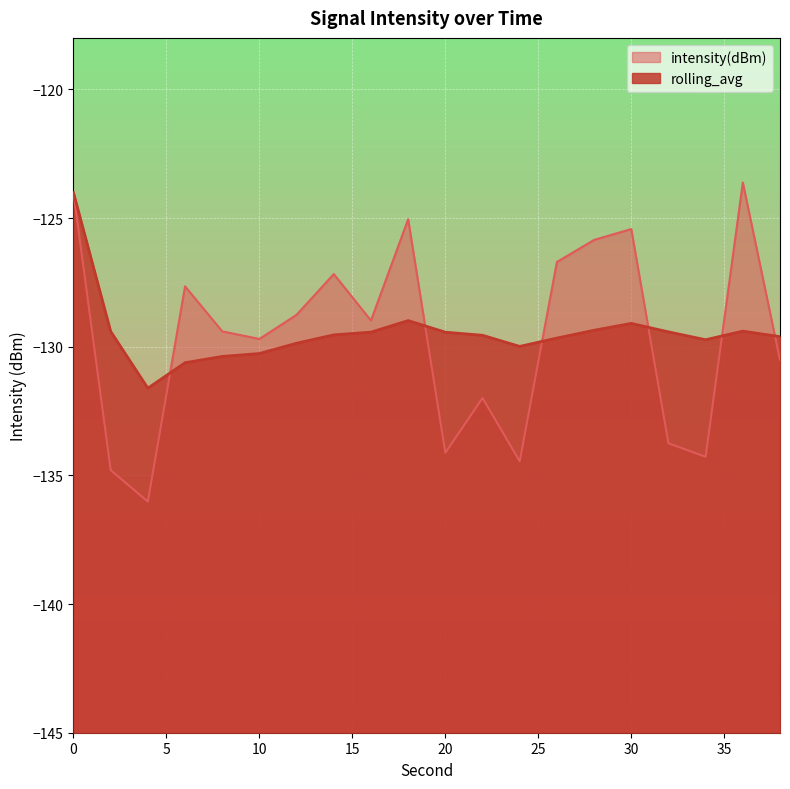

The rolling_avg series shows -225.0 at 20. True or false?

False